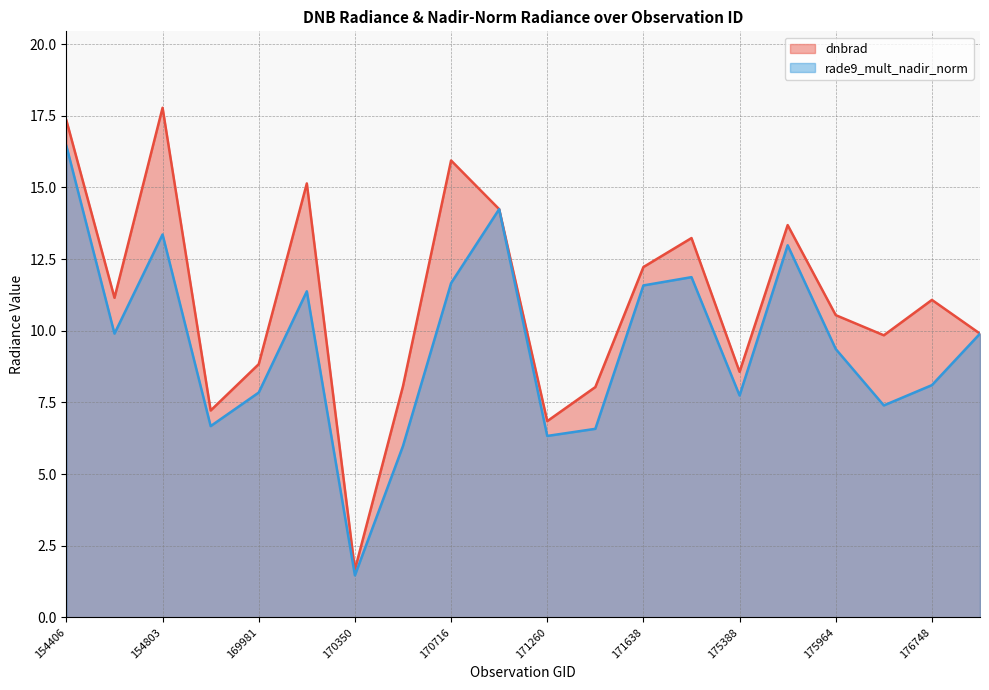

What is the smallest value displayed?

1.5